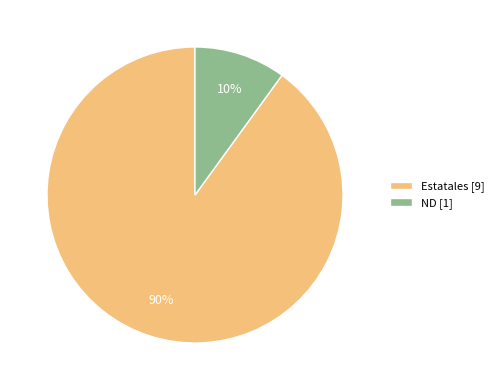

What percentage is the ND slice, to the nearest percent?

10%